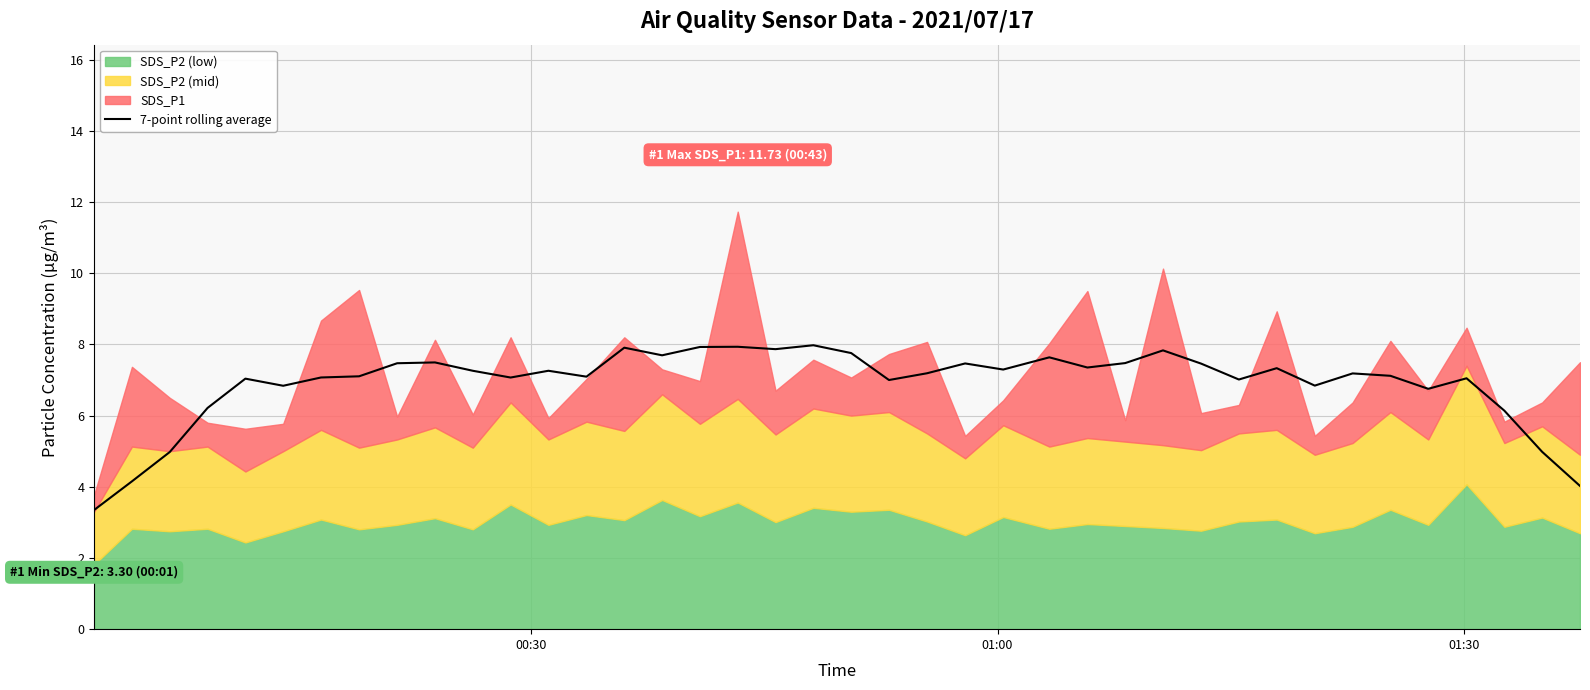

What is the highest value of the 7-point rolling average series?

8.0